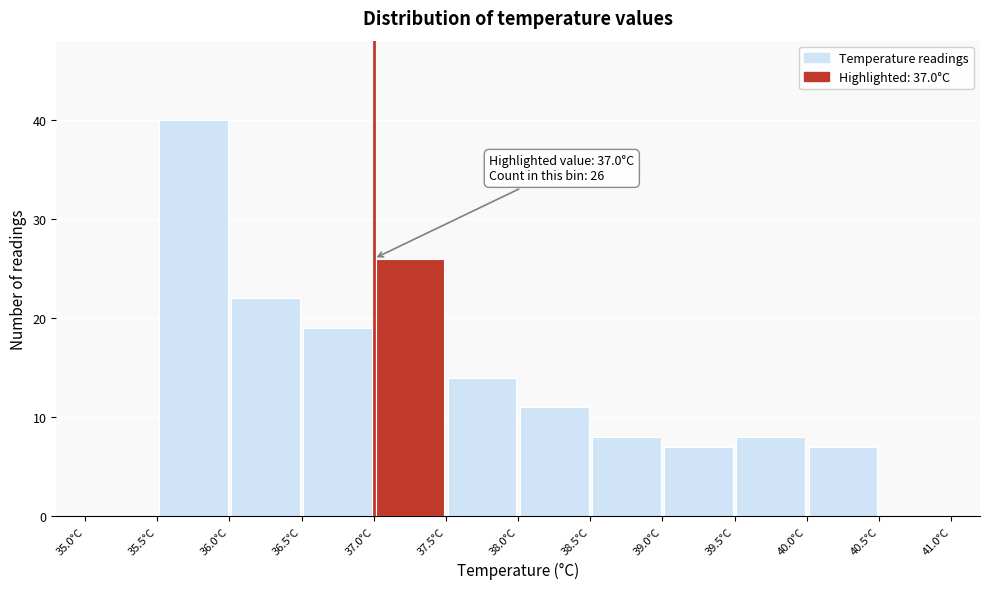

Over which range of the x-axis is the bar tallest?

35.5 to 36.0